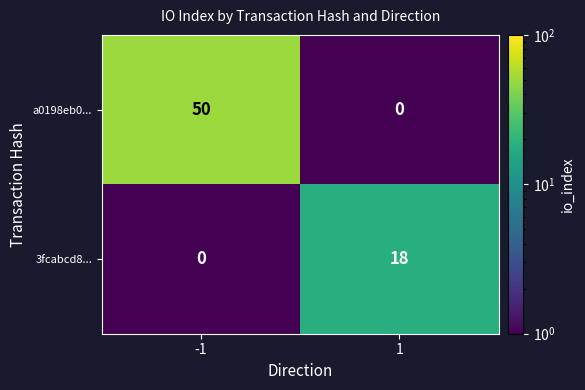

Reading left to right, extract all data points from this chart.

a0198eb0...: -1=50	1=0
3fcabcd8...: -1=0	1=18